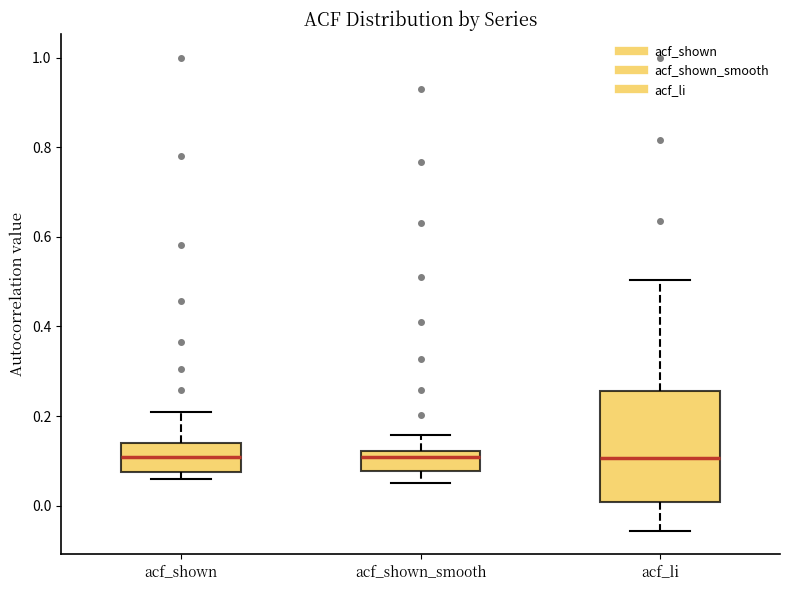

Which box is the tallest, from its lower edge to its upper edge?

acf_li